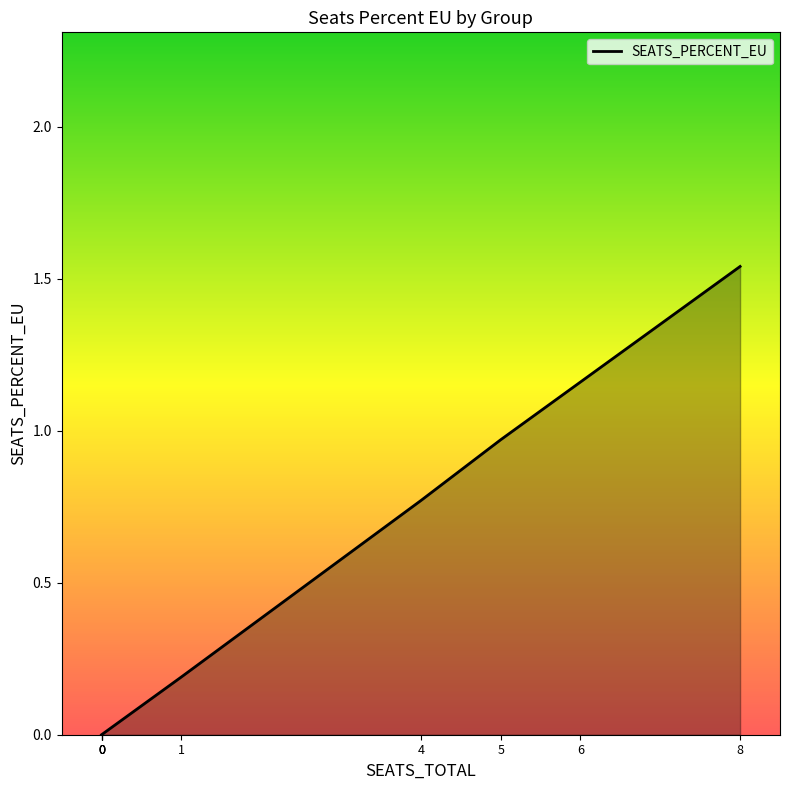

List the labels in order of value, largest first.

8, 6, 5, 4, 1, 0, 0, 0, 0